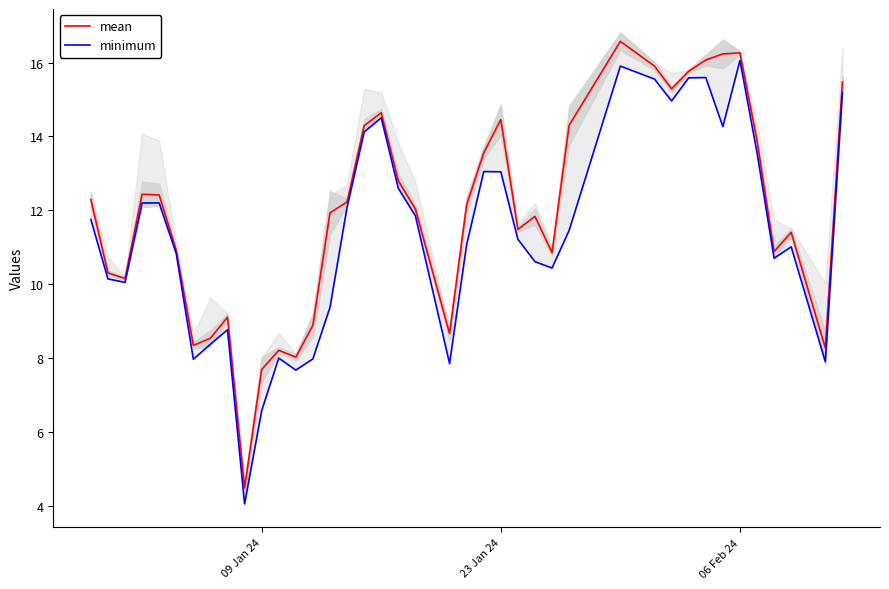

What is the maximum value for mean?

16.6